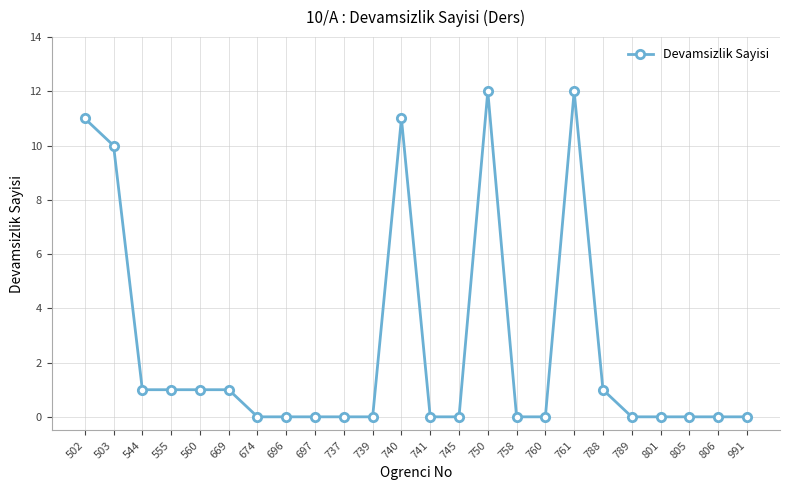

Does the chart have visible grid lines?

Yes